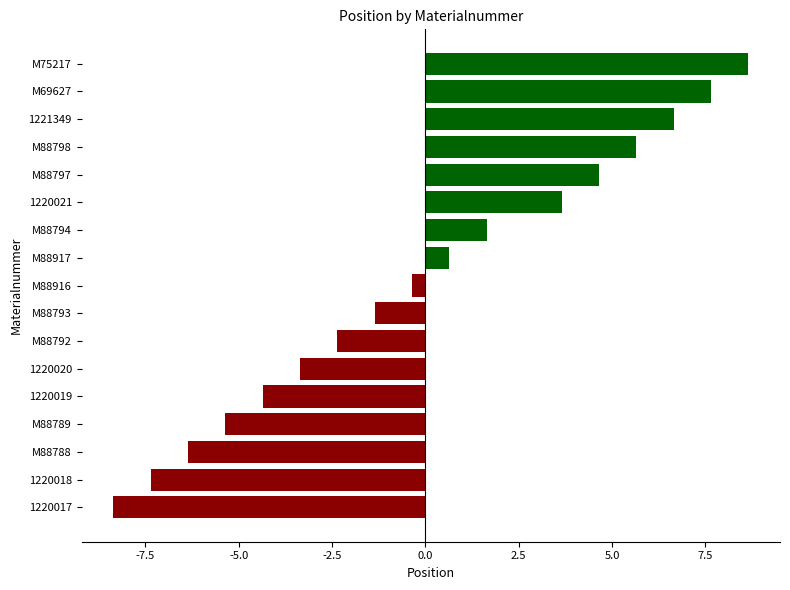

What is the difference between the maximum and second lowest values?

16.0